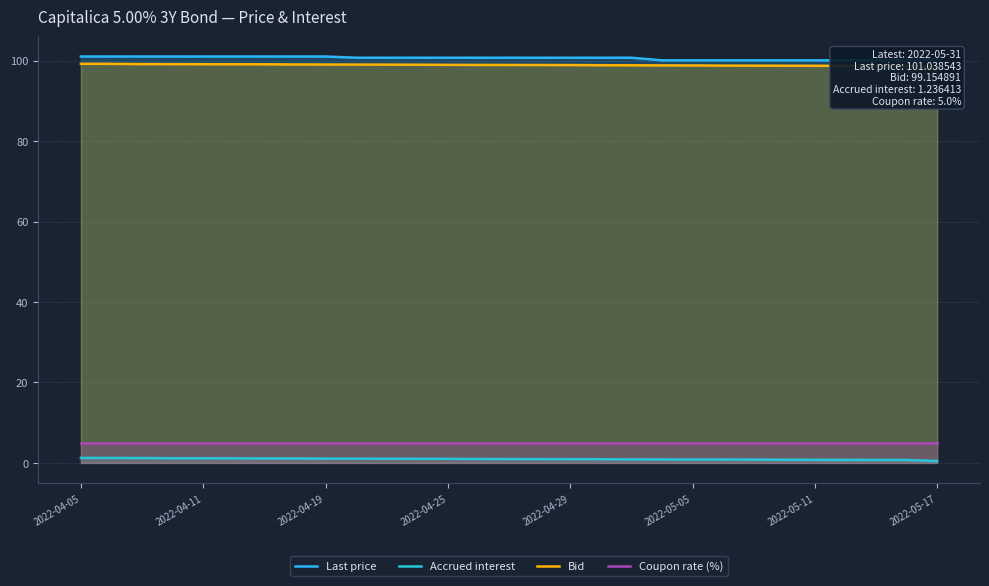

Is it true that Bid equals 21.4 at 27?

False